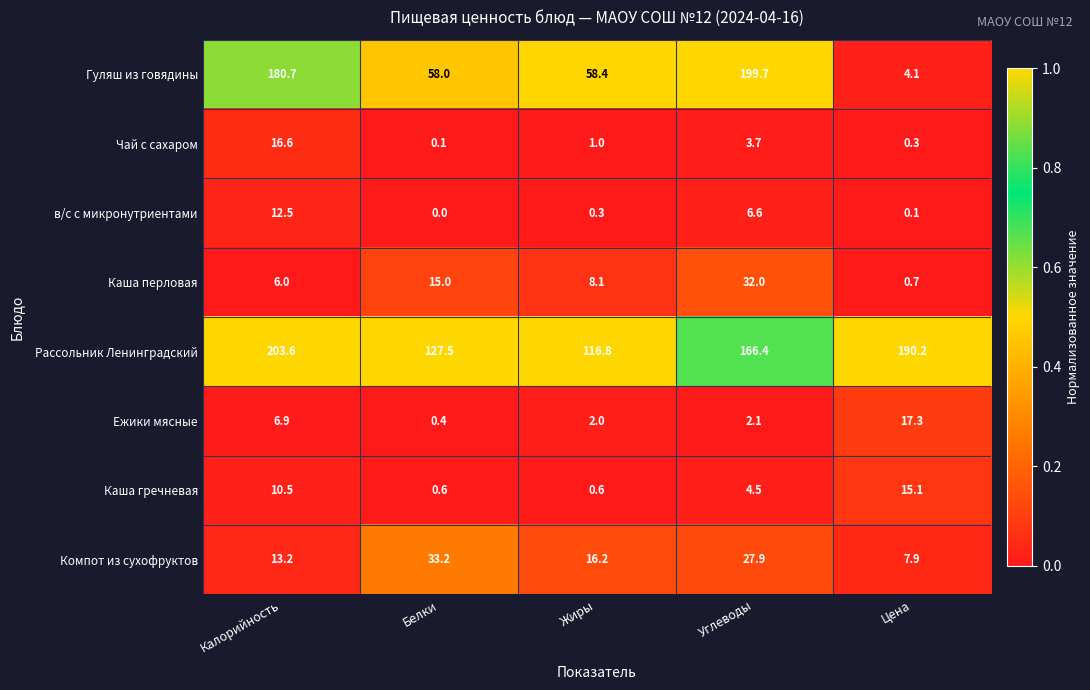

What is the total value across all series at Калорийность?

450.0